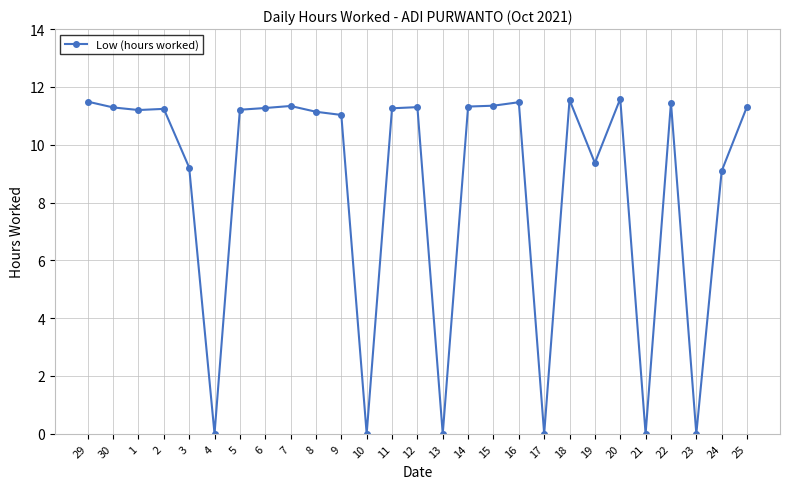

What is the label of the 16th point from the left?

14